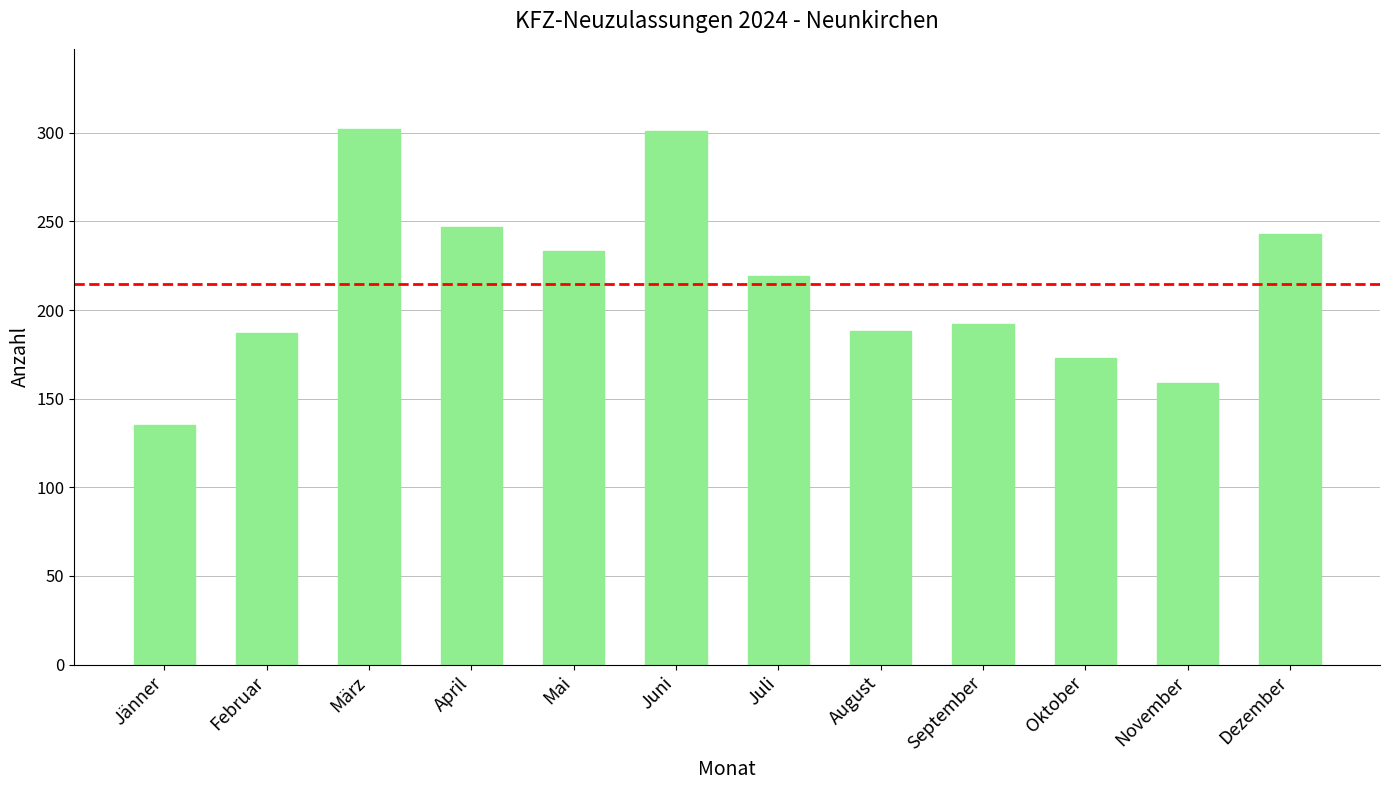

What is the difference between the values at September and Juni?

109